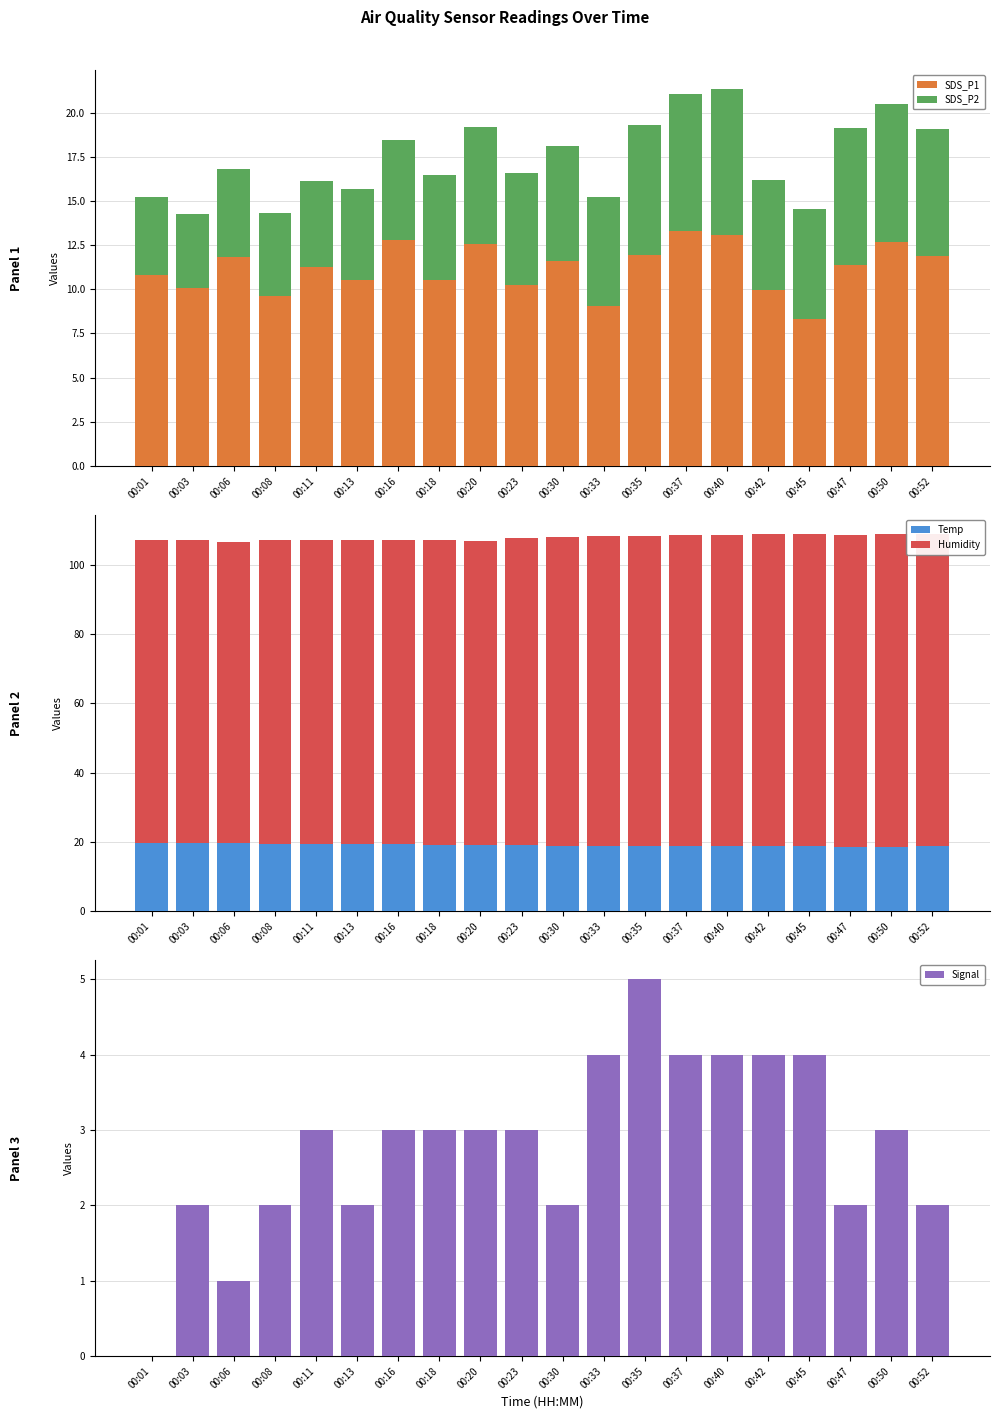

Where is Humidity nearest to the value 88?

00:18